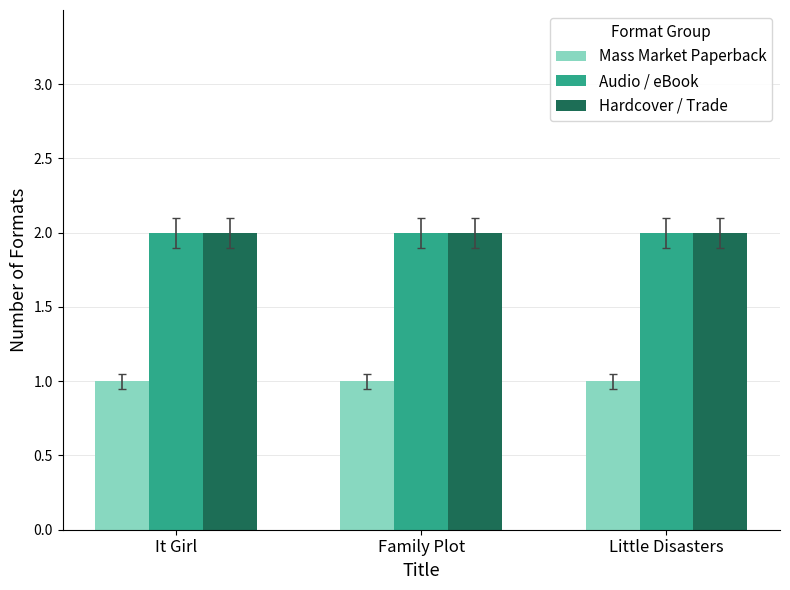

Reading left to right, transcribe all the data shown in this chart.

Mass Market Paperback: It Girl=1	Family Plot=1	Little Disasters=1
Audio / eBook: It Girl=2	Family Plot=2	Little Disasters=2
Hardcover / Trade: It Girl=2	Family Plot=2	Little Disasters=2